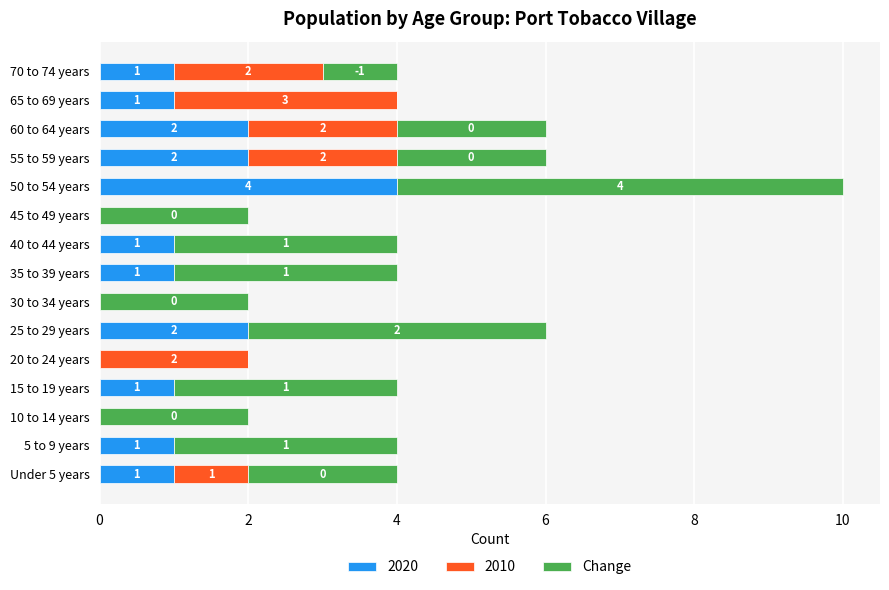

What is the sum of the 2020 values at 35 to 39 years and 60 to 64 years?

3